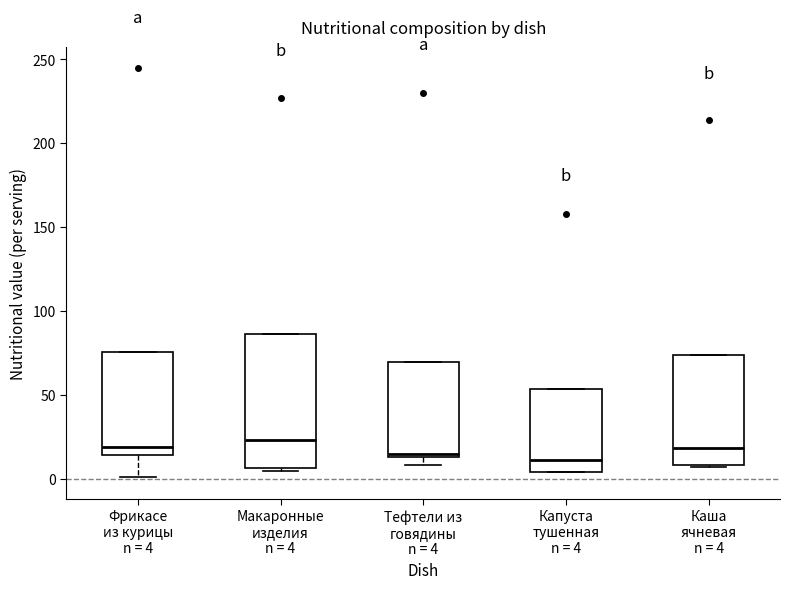

Where is the upper edge of the box for Тефтели из говядины n = 4 on the y-axis? The values are not printed on the chart, so give them approximately, as read against the axis.

70